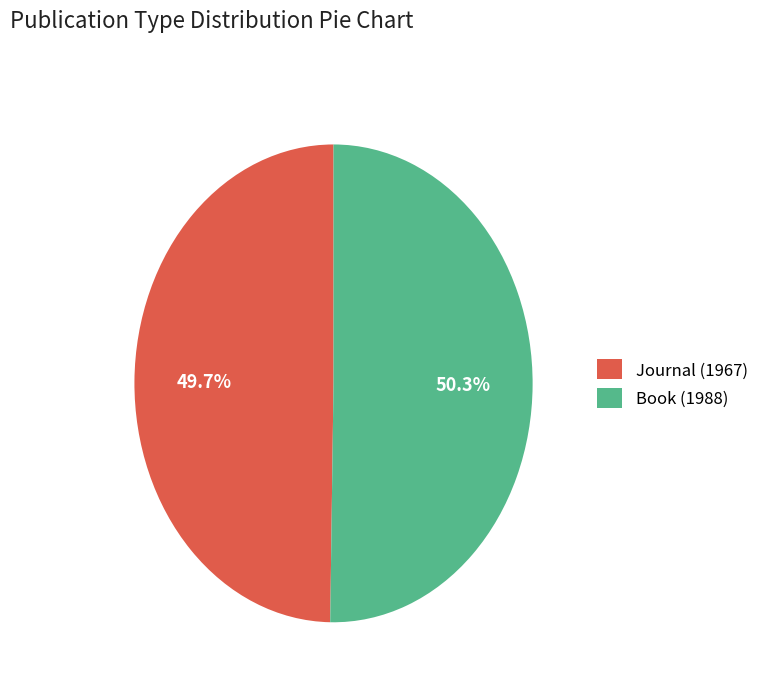

Which slice is the largest?

Book (1988)